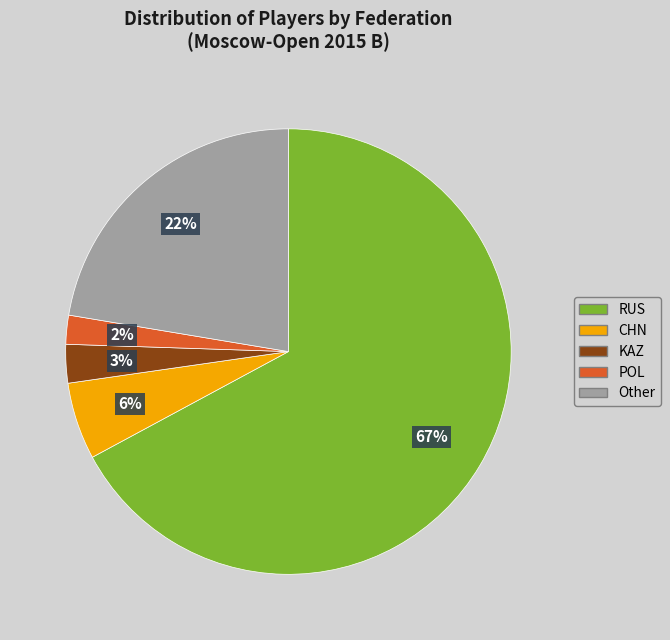

Combined, do POL and Other account for over 50%?

No